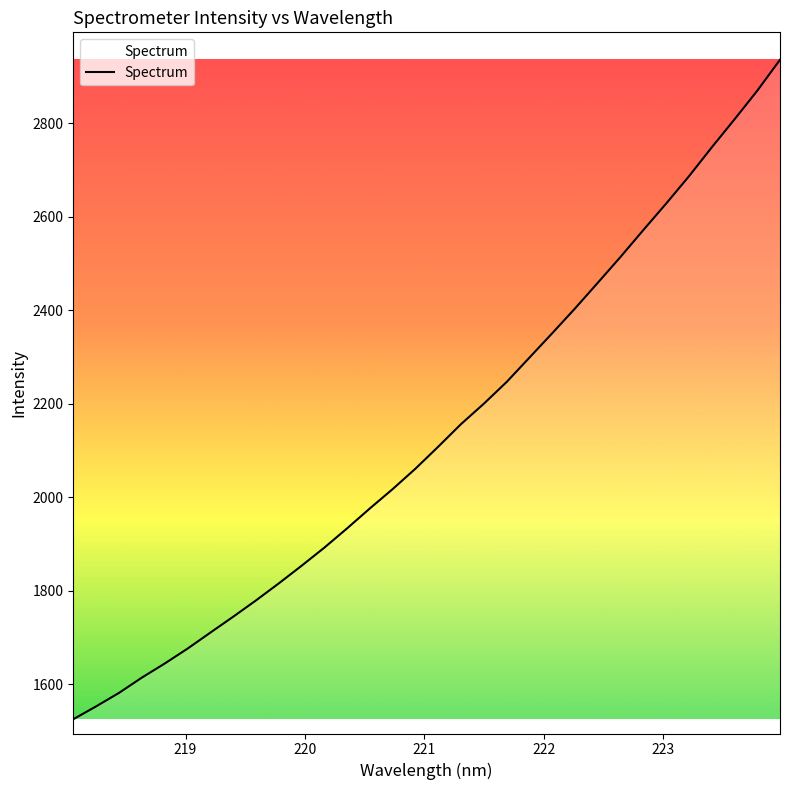

What is the smallest value displayed?

1524.9